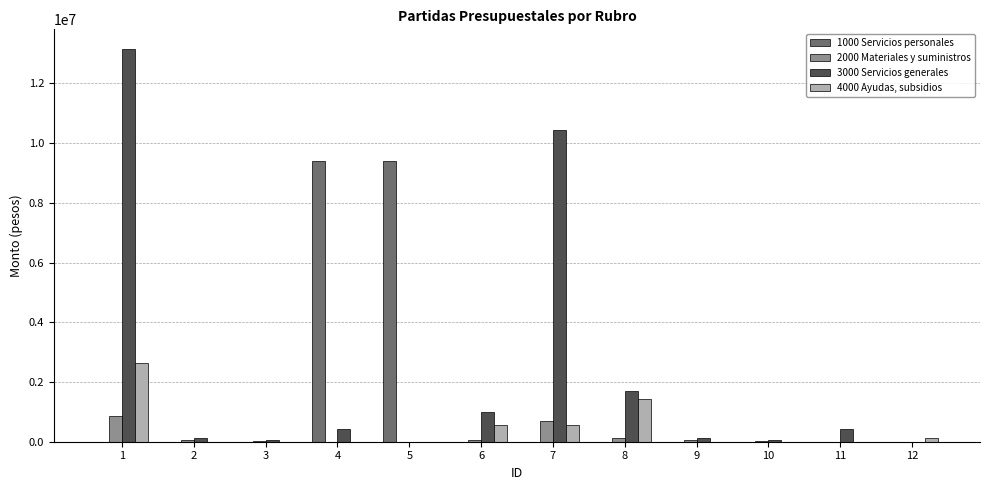

The 2000 Materiales y suministros series shows 9637 at 3. True or false?

True